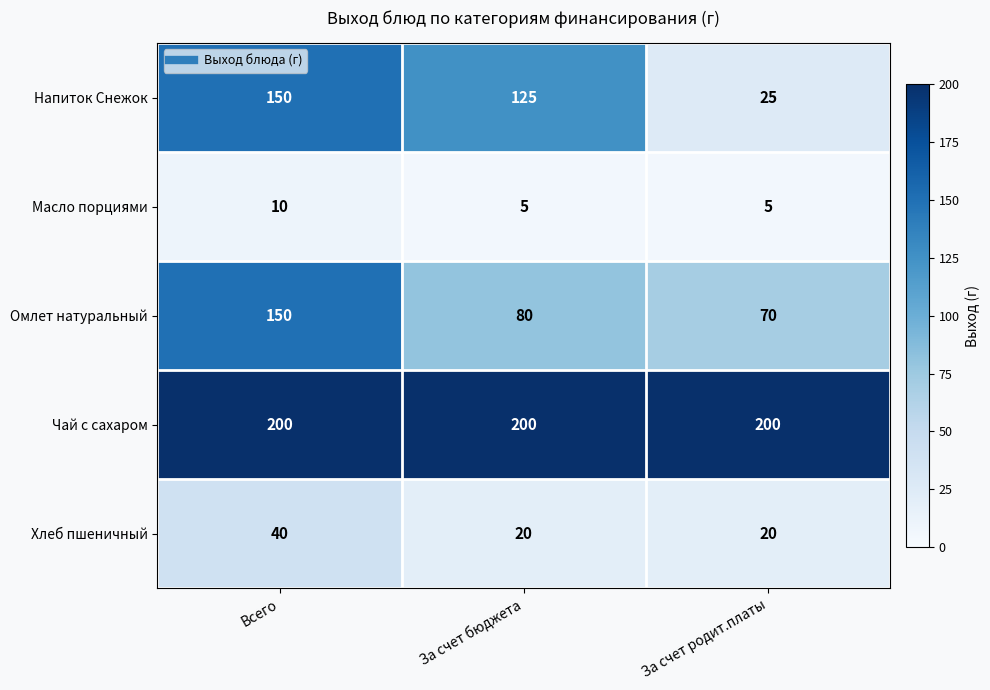

What is the total value across all series at За счет родит.платы?

320